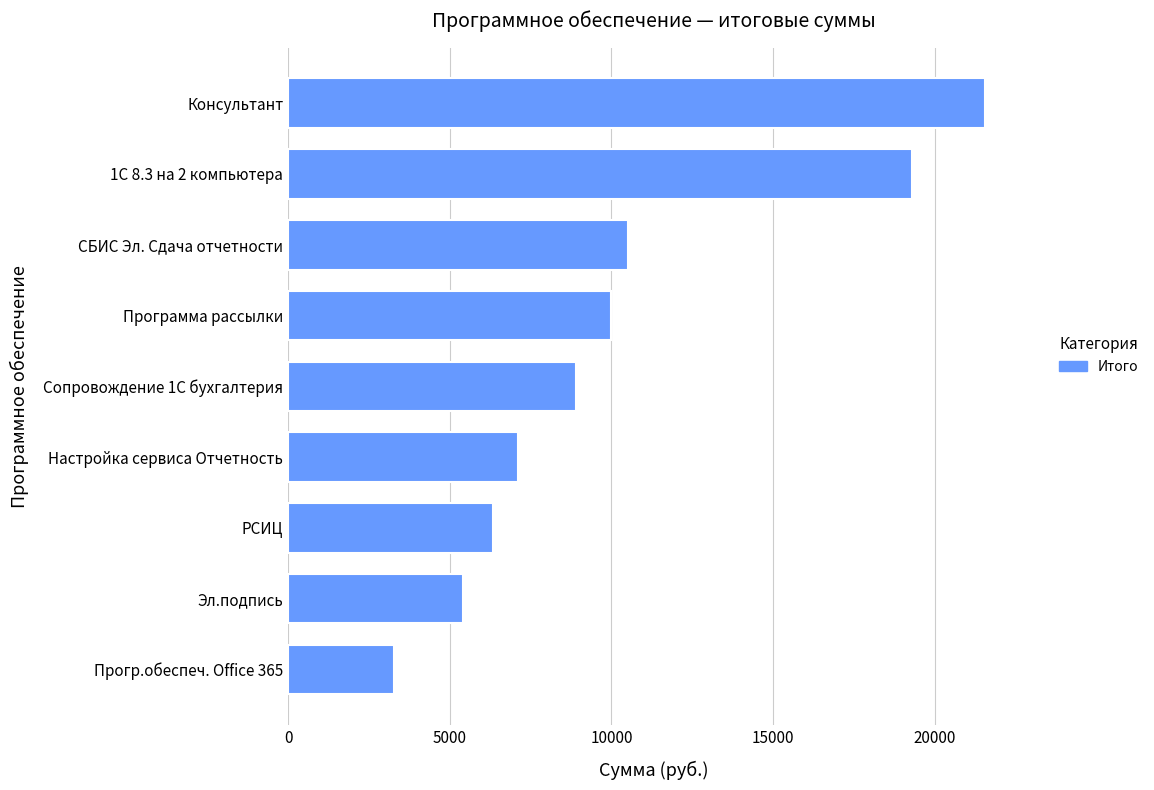

List the labels in order of value, largest first.

Консультант, 1С 8.3 на 2 компьютера, СБИС Эл. Сдача отчетности, Программа рассылки, Сопровождение 1С бухгалтерия, Настройка сервиса Отчетность, РСИЦ, Эл.подпись, Прогр.обеспеч. Office 365